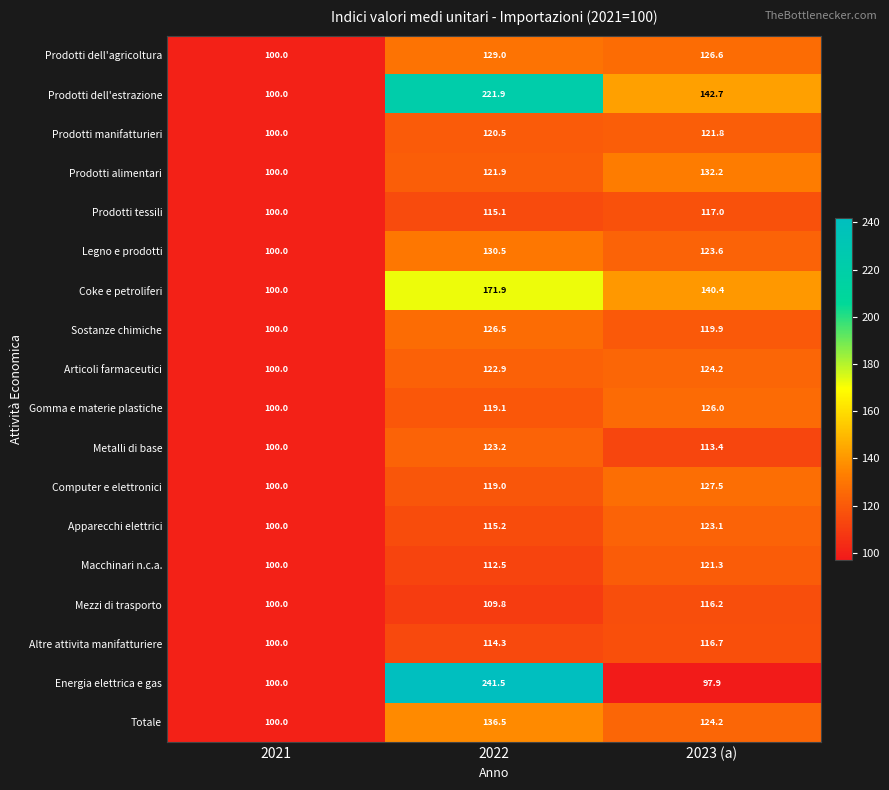

Which series has the widest spread of values?

Energia elettrica e gas